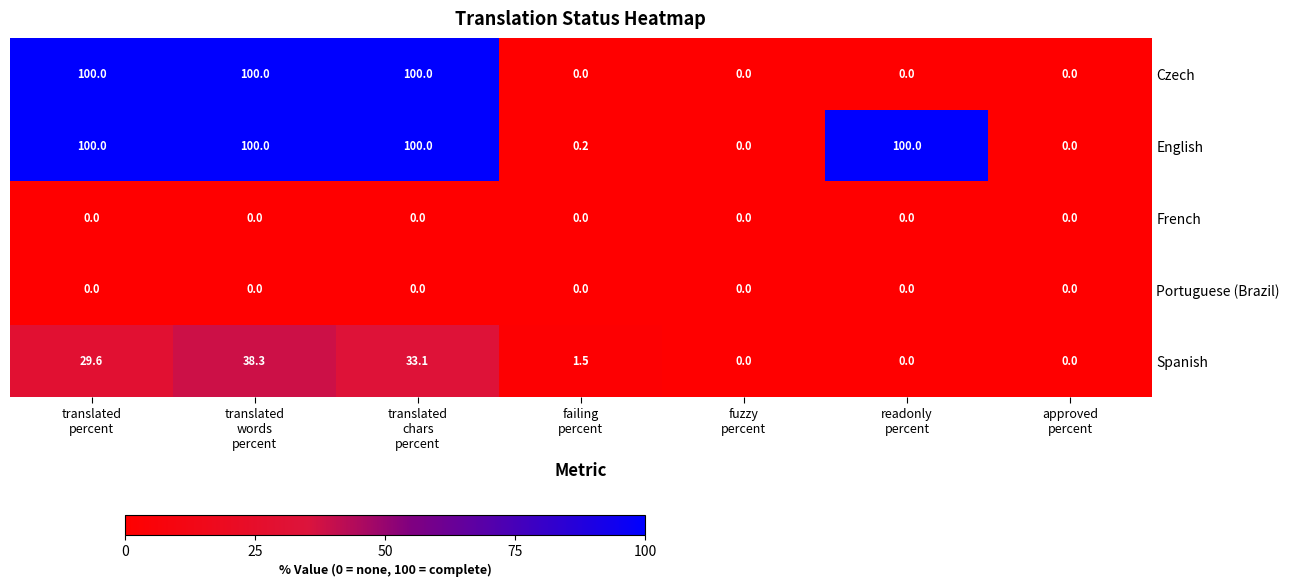

What is the greatest value displayed?

100.0